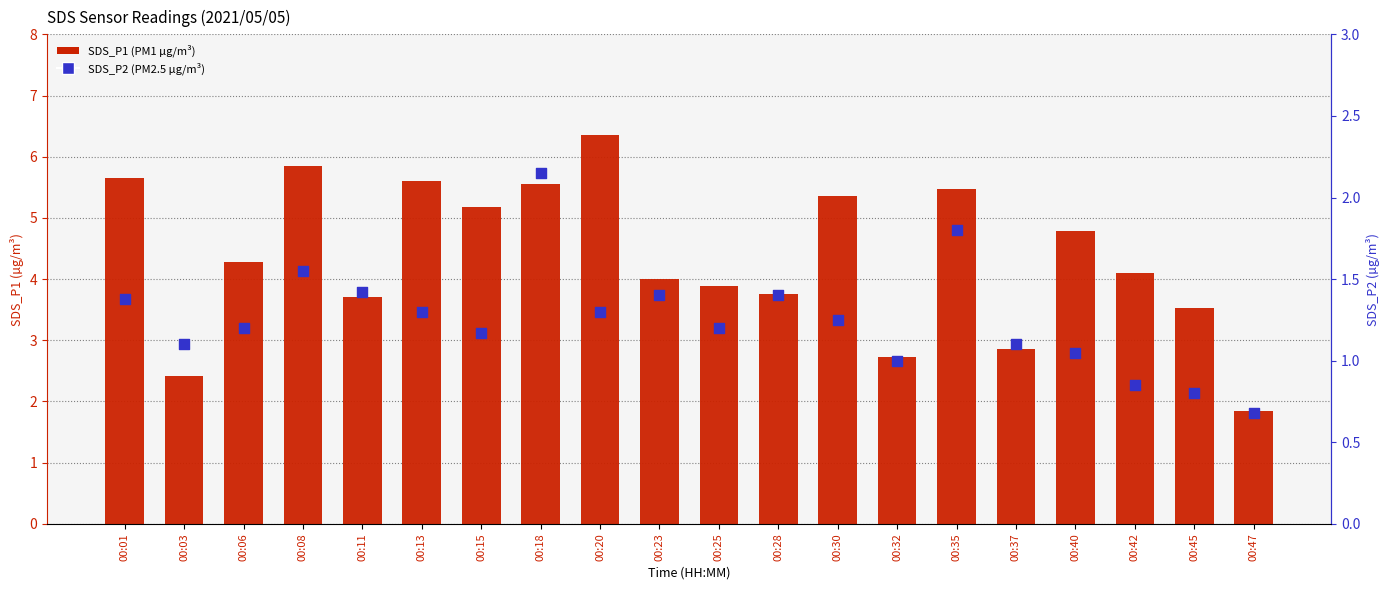

At which category is the sum across all series the highest?

00:18